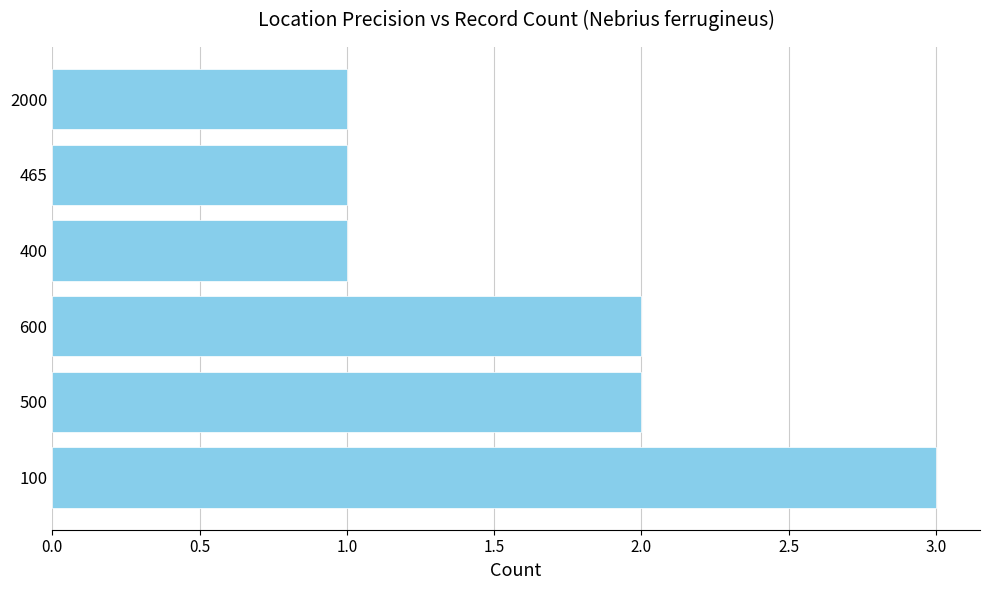

What is the sum of the values at 600 and 500?

4